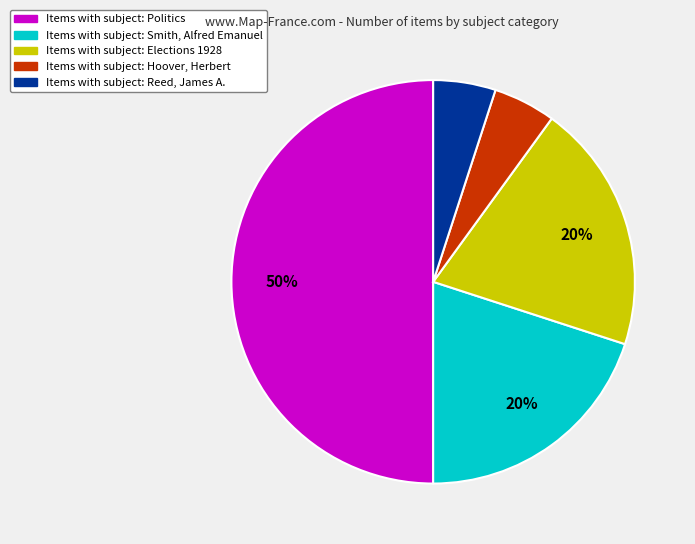

To the nearest percent, what is the average slice percentage?

20%